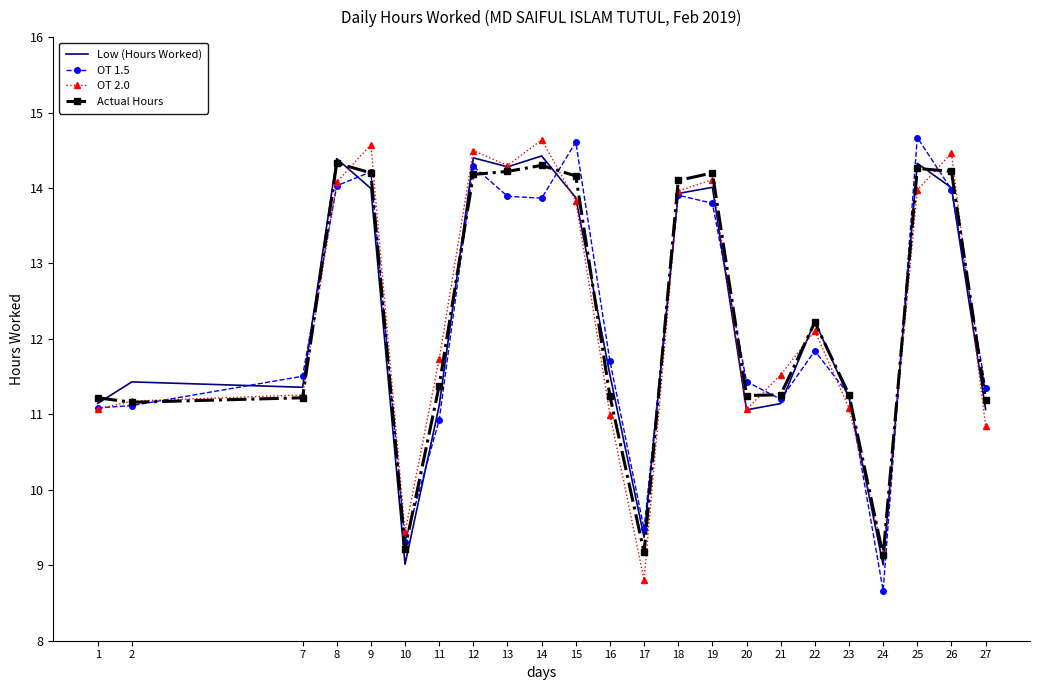

Is the value of Low (Hours Worked) at 15 greater than the value of OT 2.0 at 23?

Yes